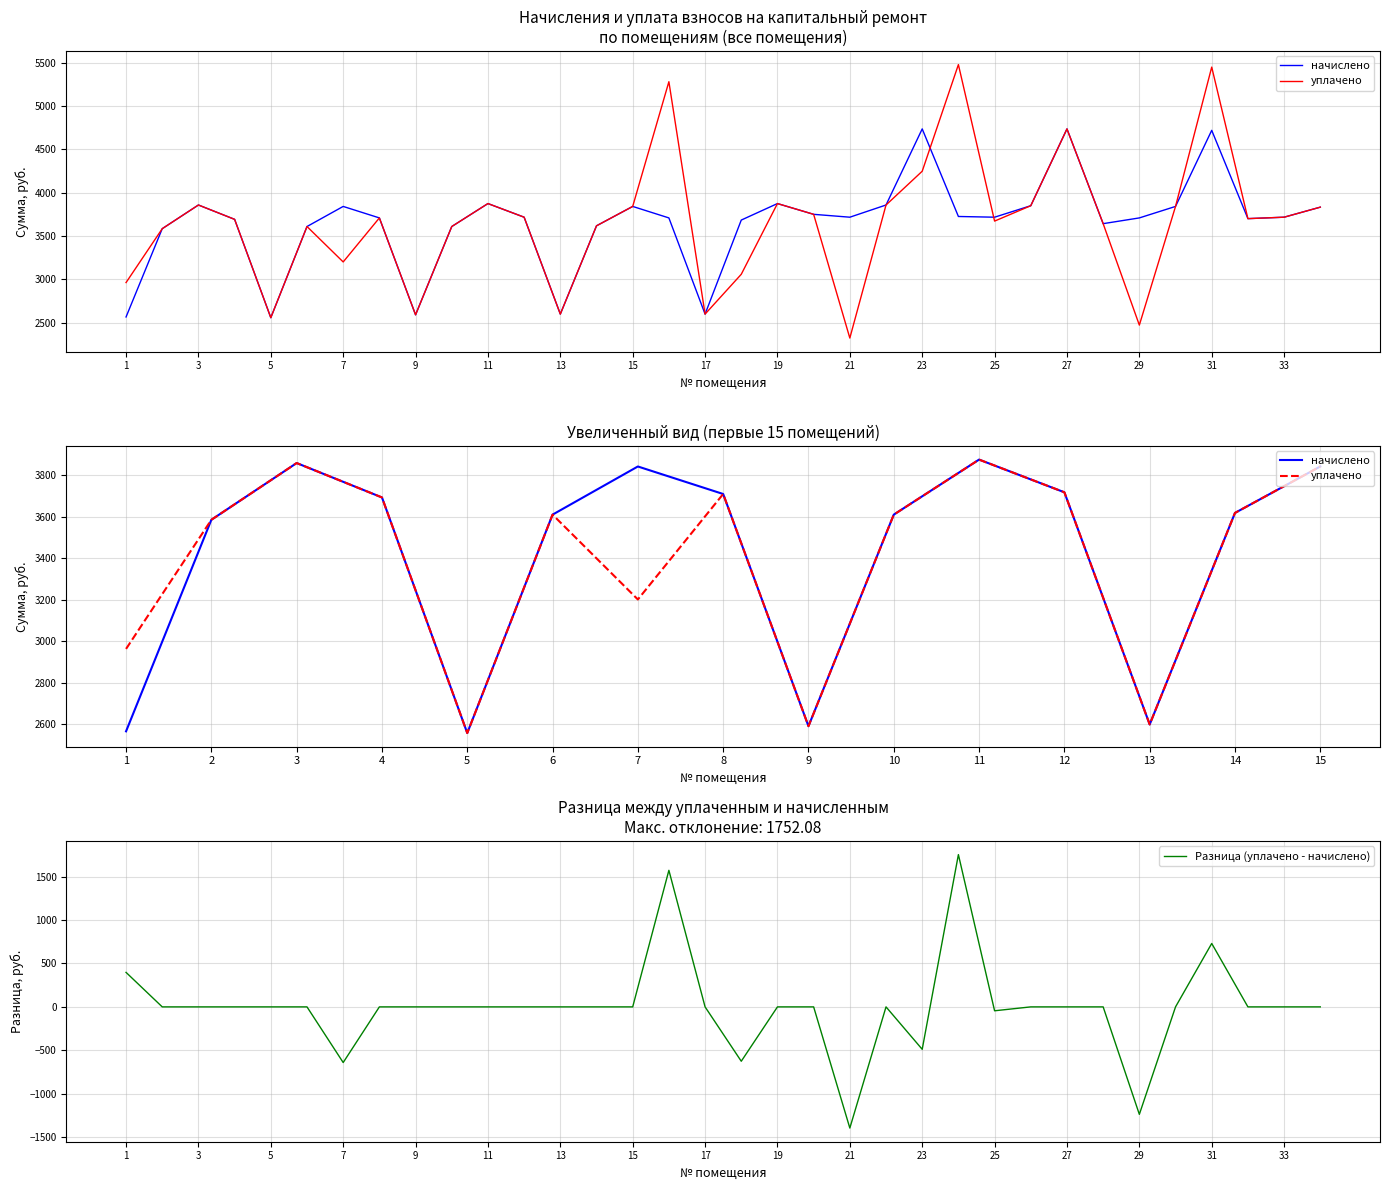

True or false: начислено and уплачено intersect in this chart.

True